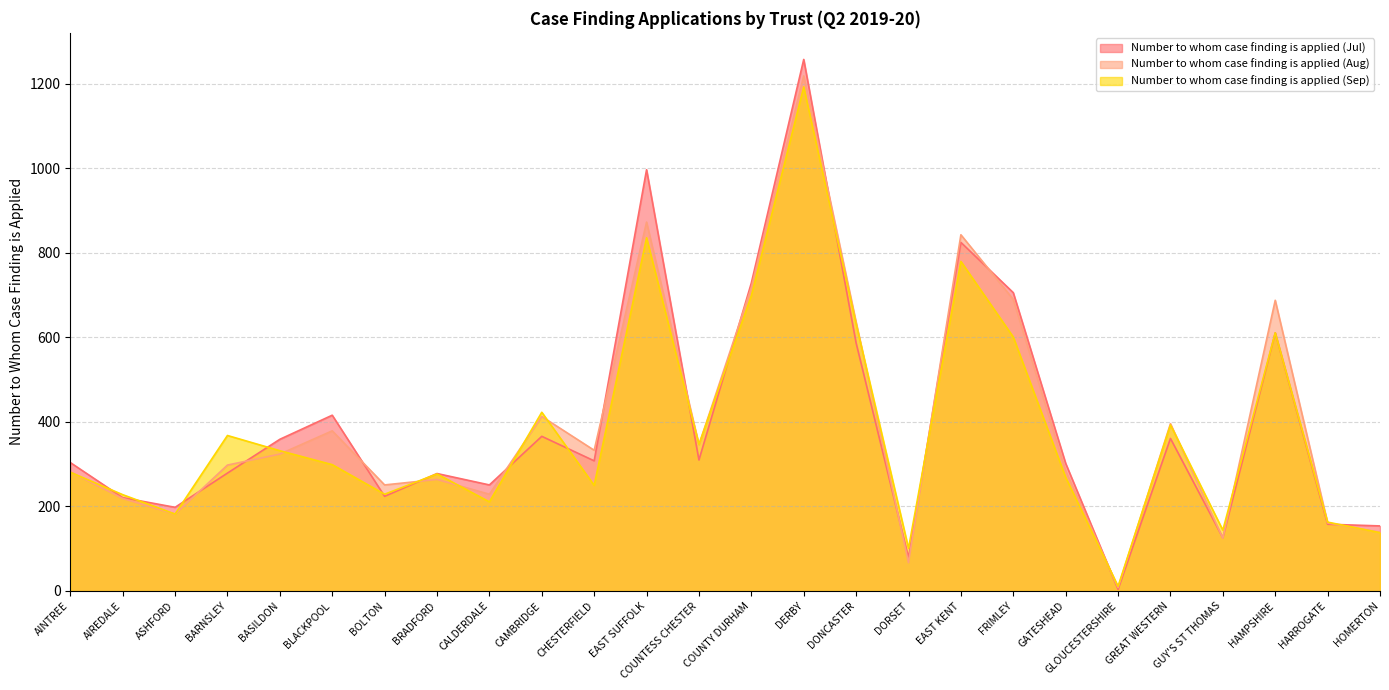

How many data points in Number to whom case finding is applied (Jul) are less than 308?

13